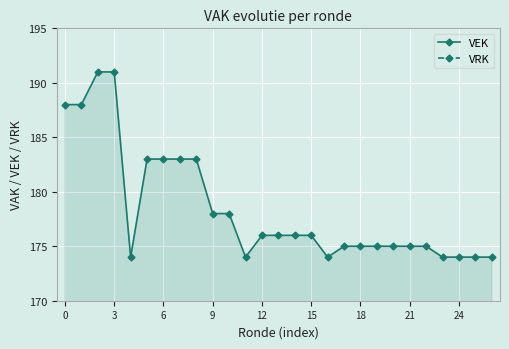

True or false: VEK has a value of 175 at 18.

True